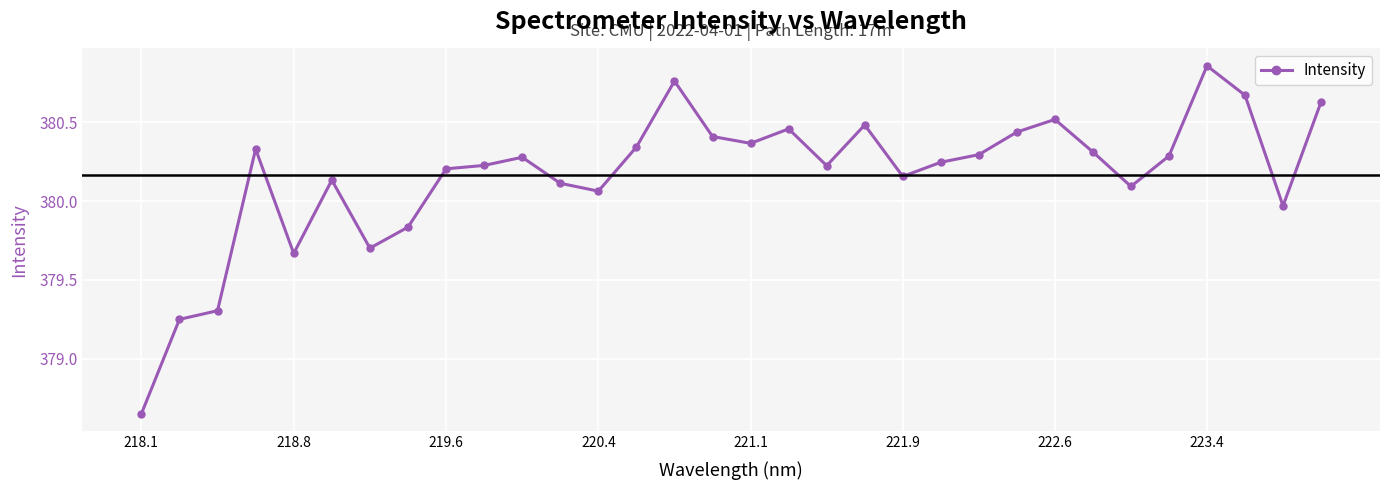

What is the value of the 3rd point from the left?

379.3